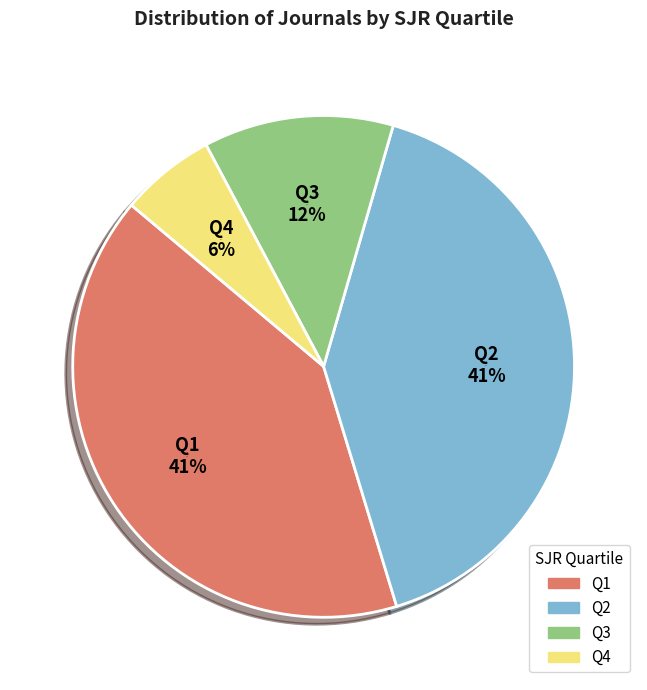

Is there any slice that represents more than half of the pie?

No